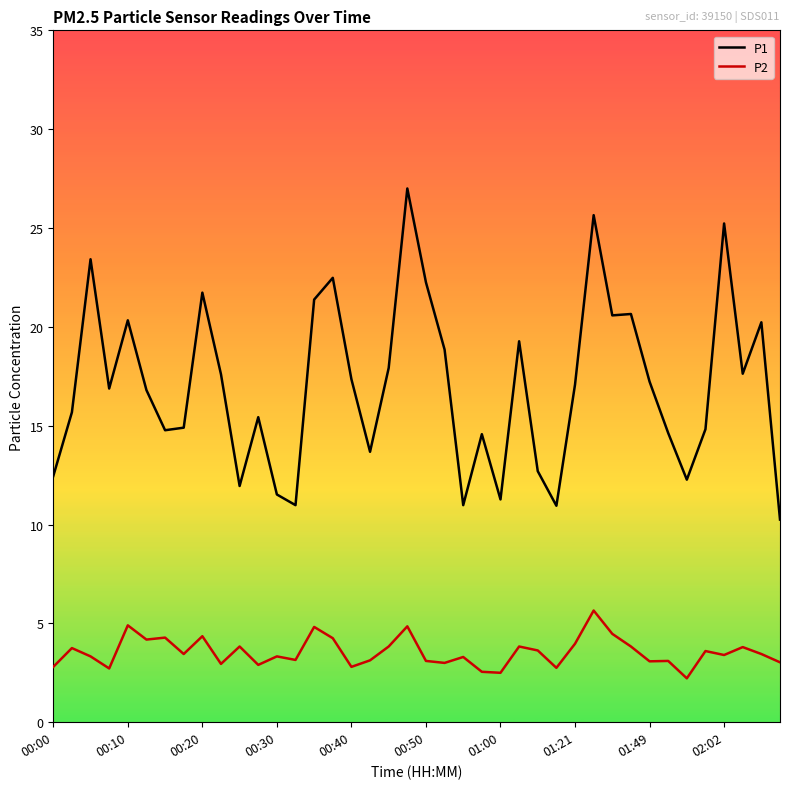

In P2, how many points are higher than both neighbors (excluding endpoints)?

14